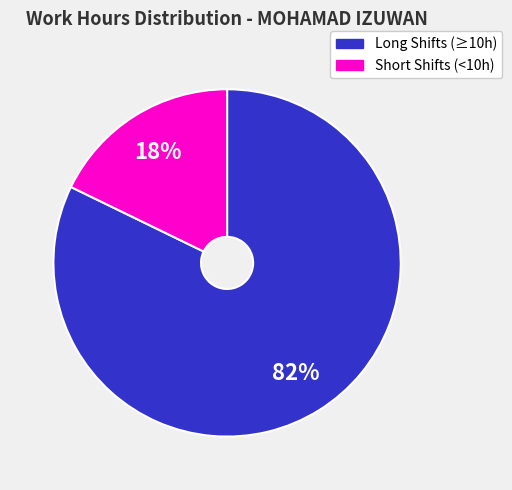

To the nearest percent, what is the difference between the largest and smallest slice percentages?

64%